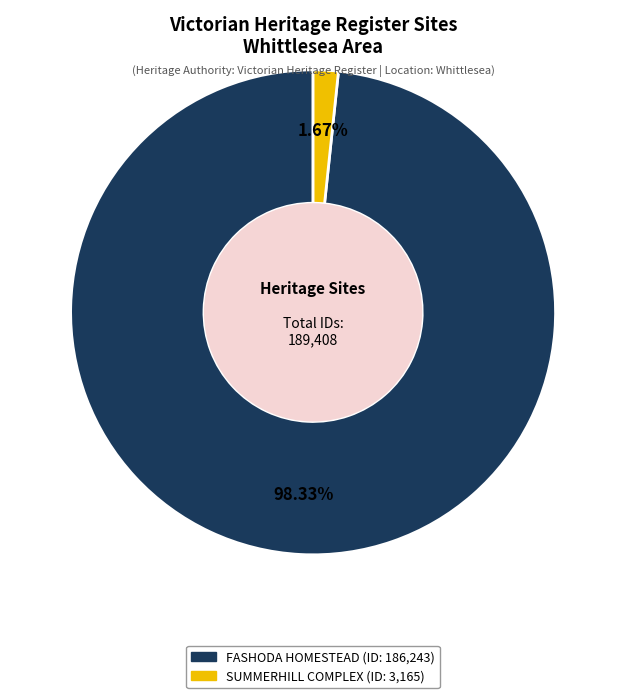

Which has a higher value, SUMMERHILL COMPLEX or FASHODA HOMESTEAD?

FASHODA HOMESTEAD